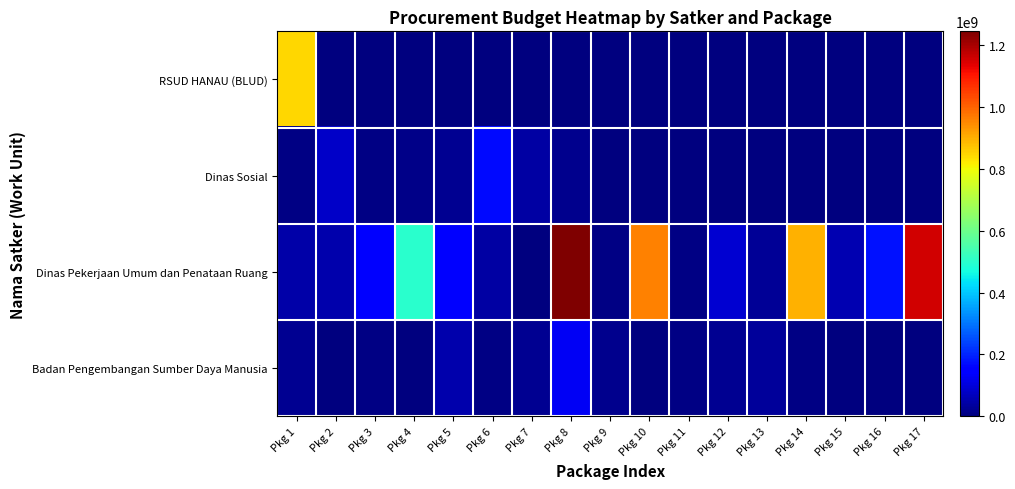

Count the number of data series in this chart.

4